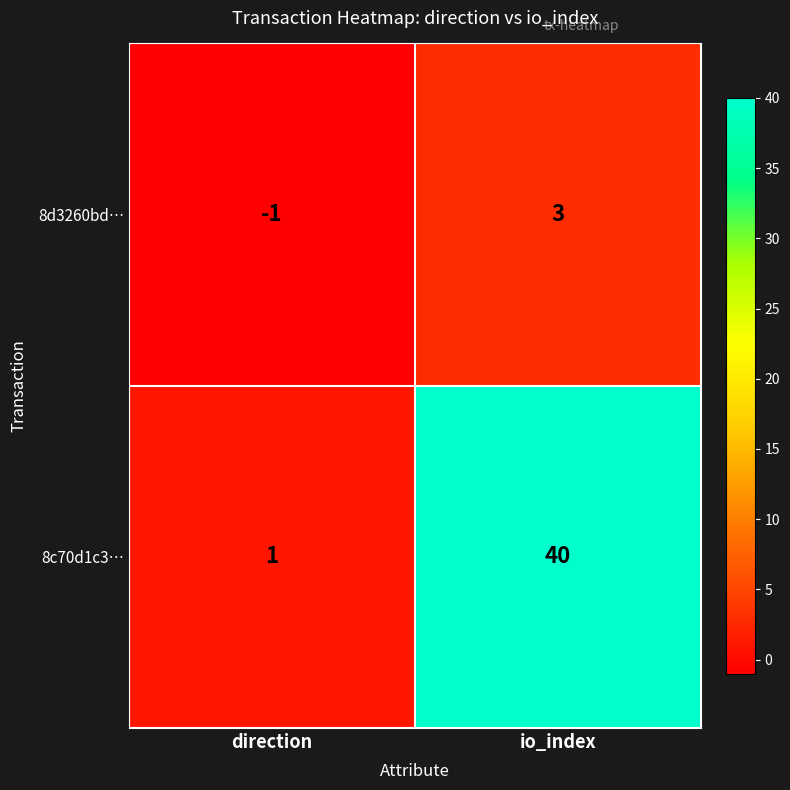

At which label is 8d3260bd… closest to 1?

direction